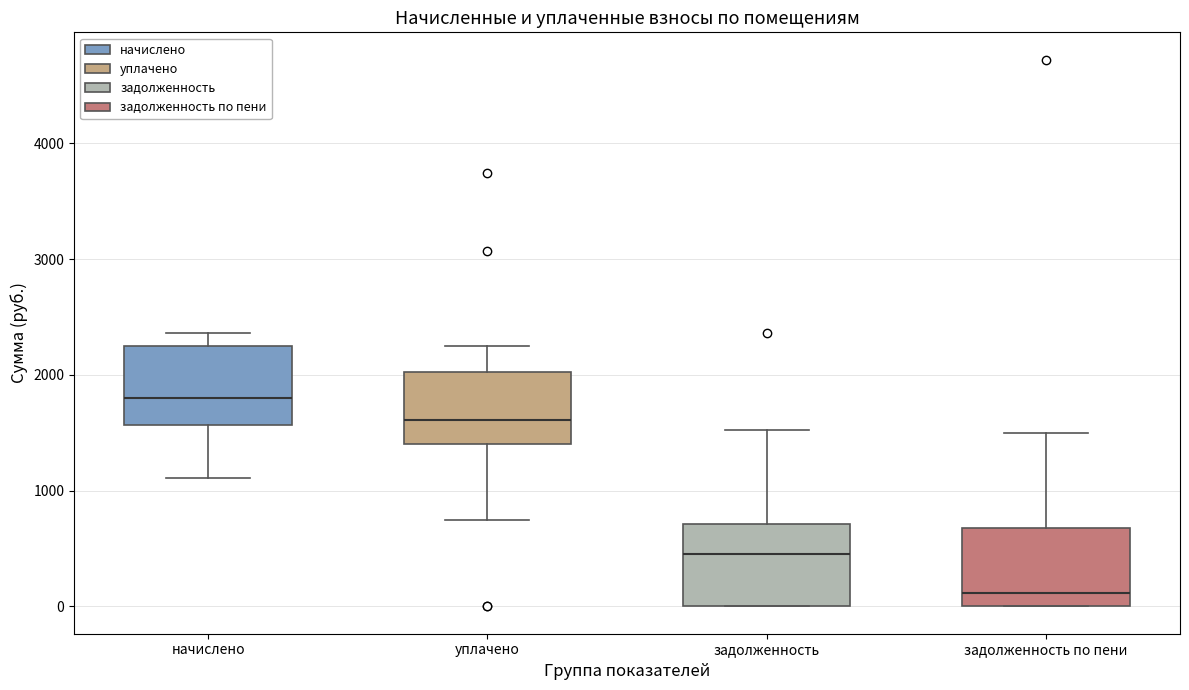

Reading left to right, transcribe this box plot: for each box, give where its median line is, the range the box spans, and where its two whiskers end, as read against the y-axis. The values are not printed on the chart, so give them approximately, as read against the axis.

начислено: median 1800, box 1600 to 2200, whiskers 1100 to 2400
уплачено: median 1600, box 1400 to 2000, whiskers 700 to 2300
задолженность: median 500, box 0 to 700, whiskers 0 to 1500
задолженность по пени: median 100, box 0 to 700, whiskers 0 to 1500